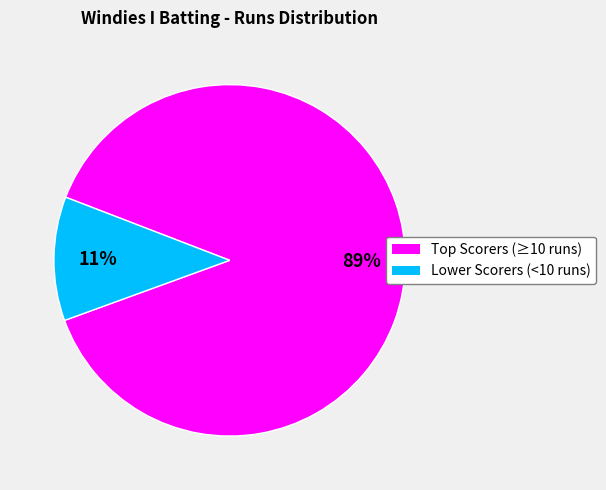

Which category accounts for the majority?

Top Scorers (≥10 runs)